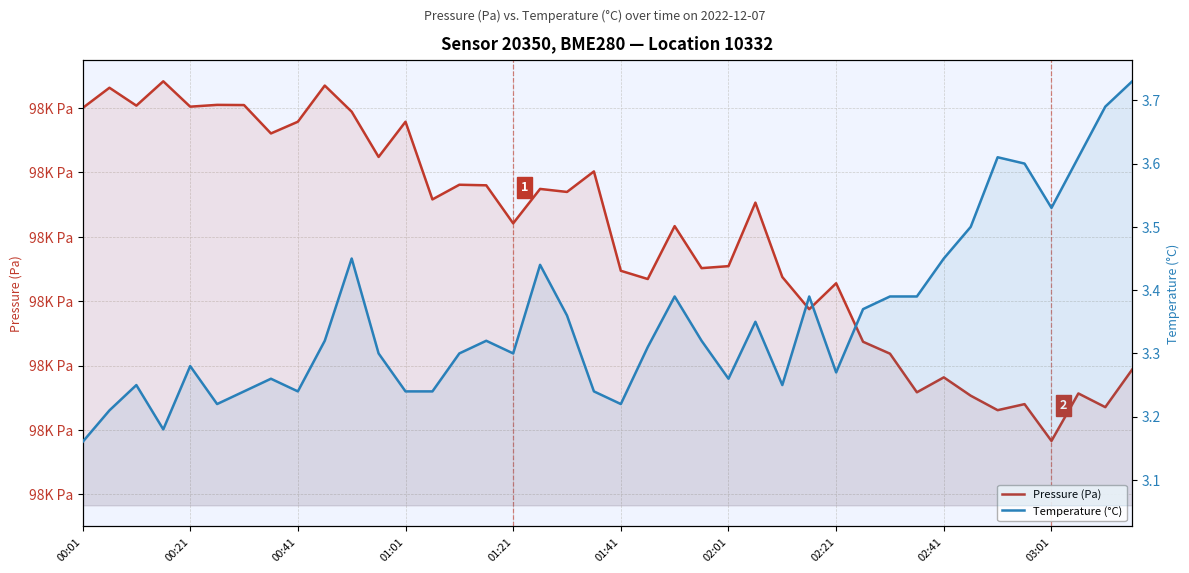

Rank the series by their maximum value, from highest to lowest.

Pressure (Pa), Temperature (°C)